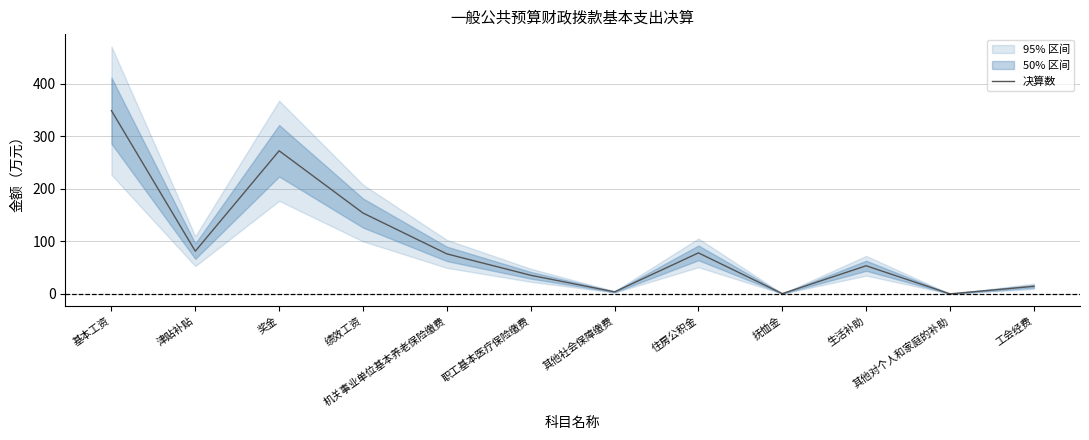

At which label does the data first exceed 76?

基本工资